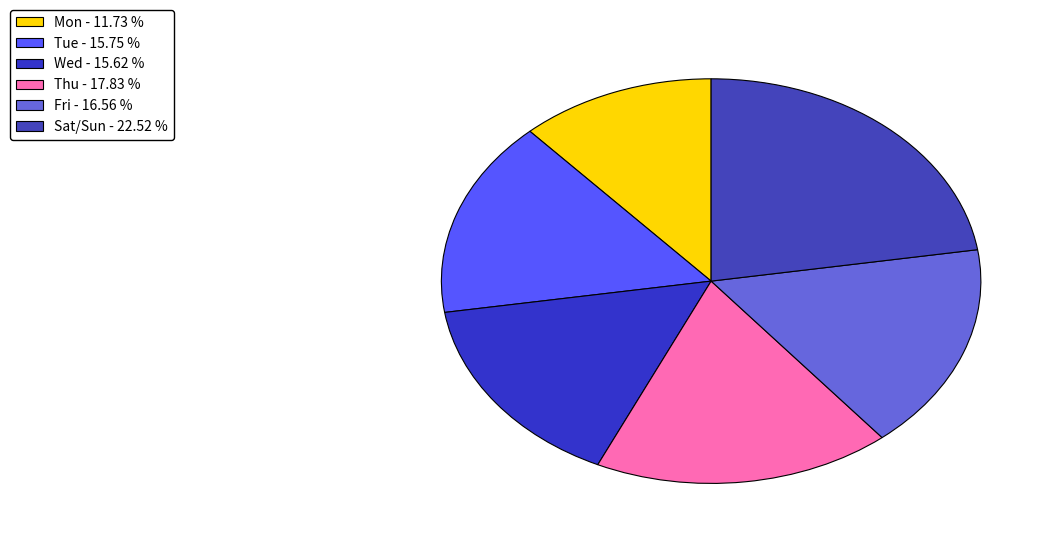

How many slices are in this pie chart?

6